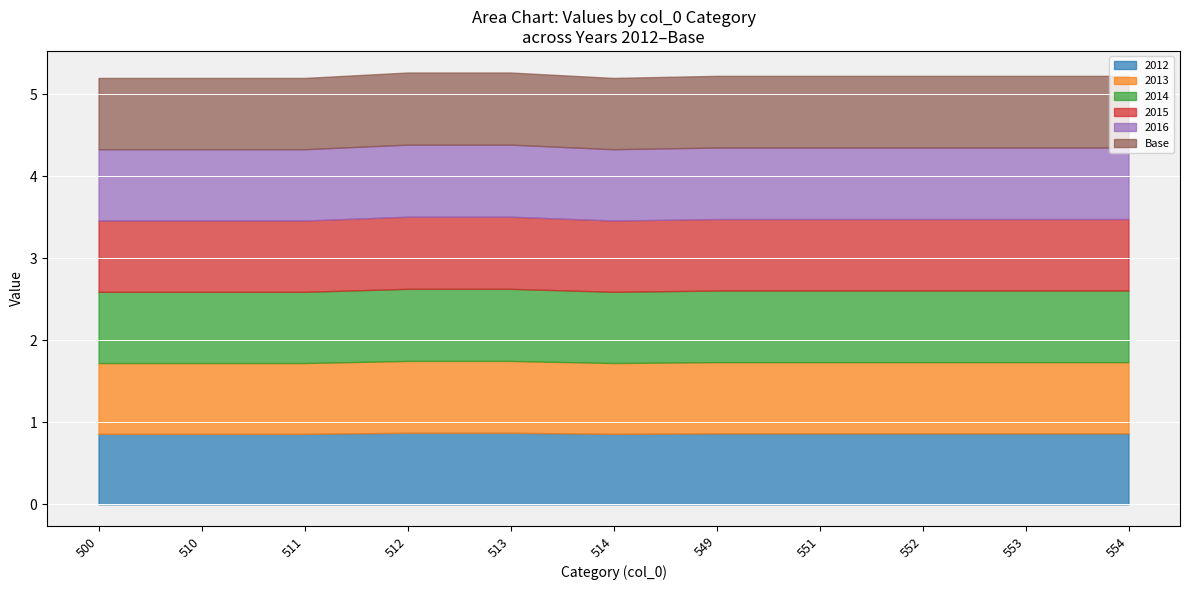

True or false: 2016 has a value of 0.9 at 513.

True